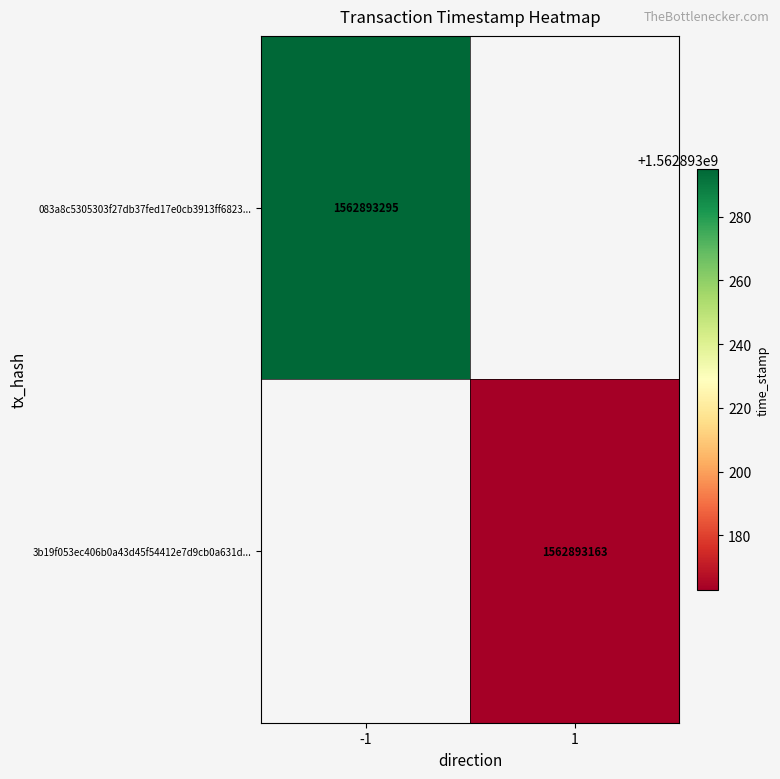

What is the difference between the highest and lowest values at time_stamp?

132